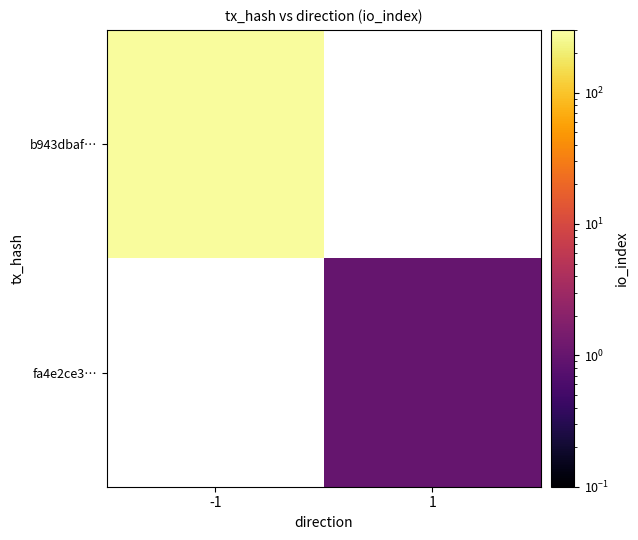

What is the lowest value of the b943dbaf… series?

281.0